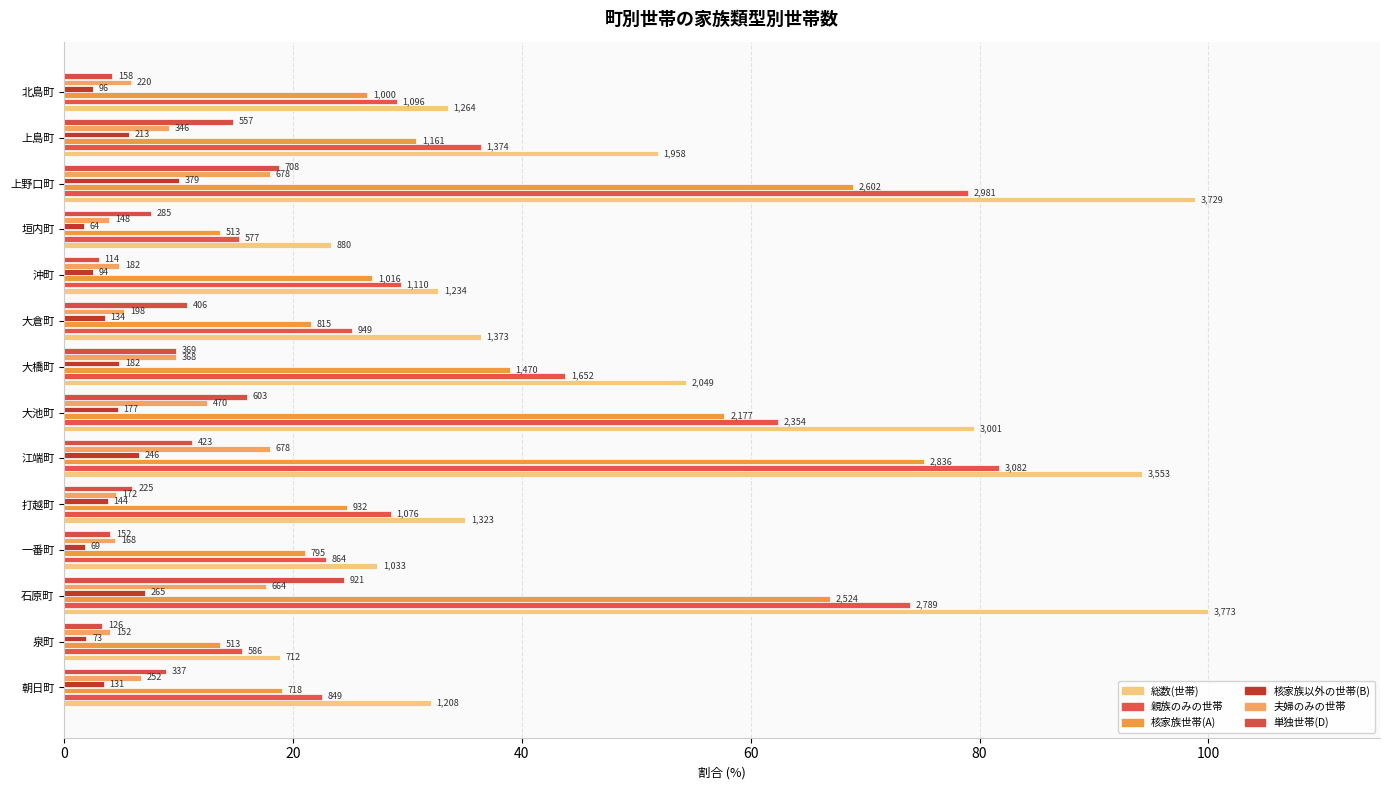

Count the number of data series in this chart.

6